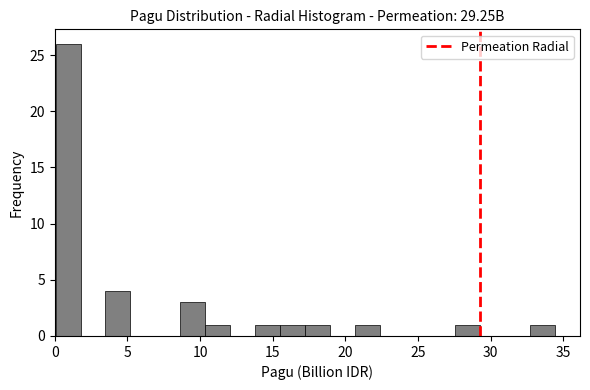

Around what value on the x-axis is the tallest bar? Give the approximate position of its centre, as read against the axis.

1.0